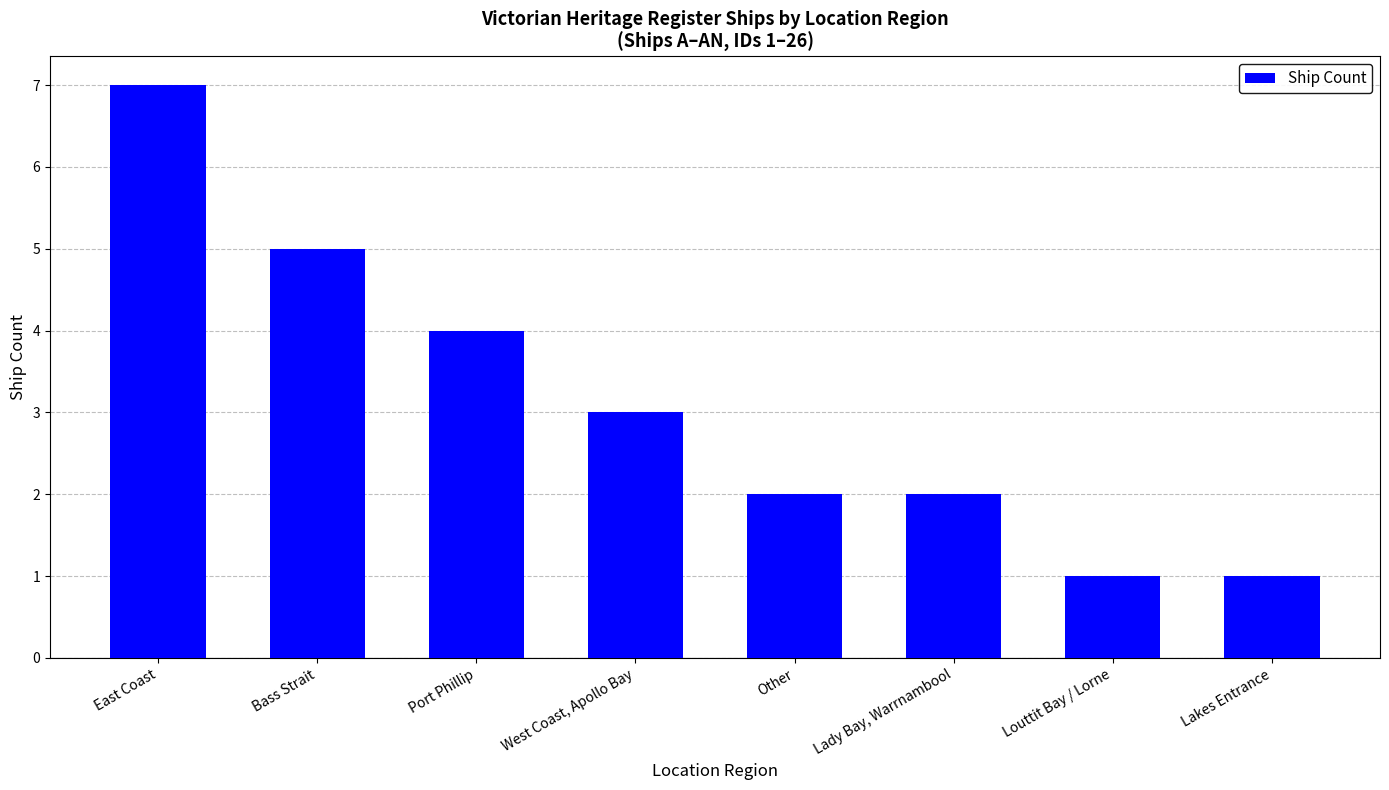

What is the ratio of the value at Lady Bay, Warrnambool to the value at Louttit Bay / Lorne?

2.0